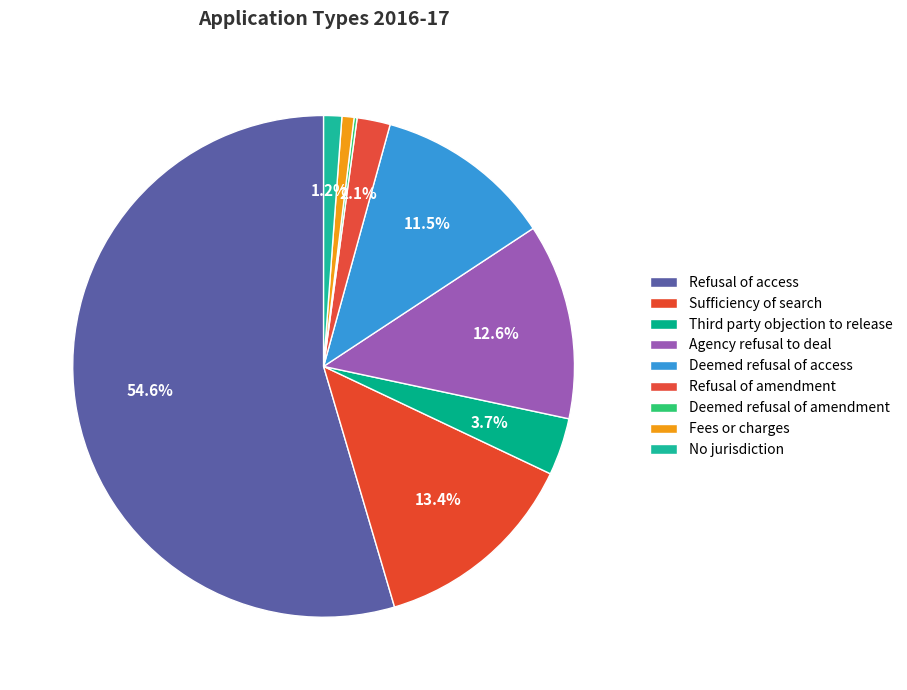

To the nearest percent, what percentage of the pie is Agency refusal to deal?

13%